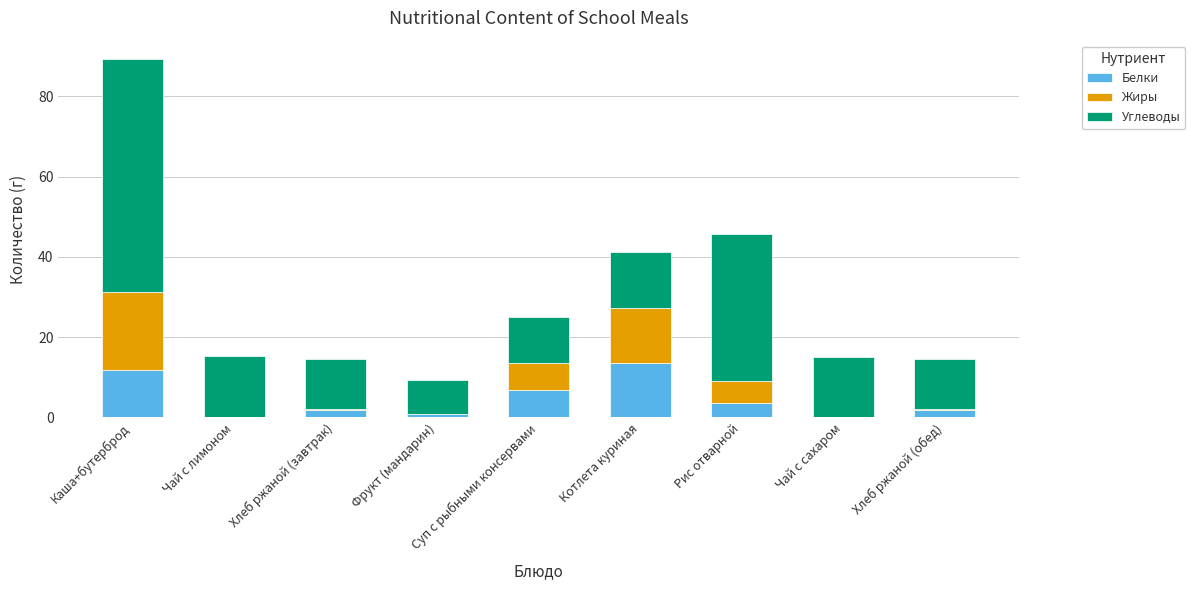

What is the total value across all series at Суп с рыбными консервами?

25.1